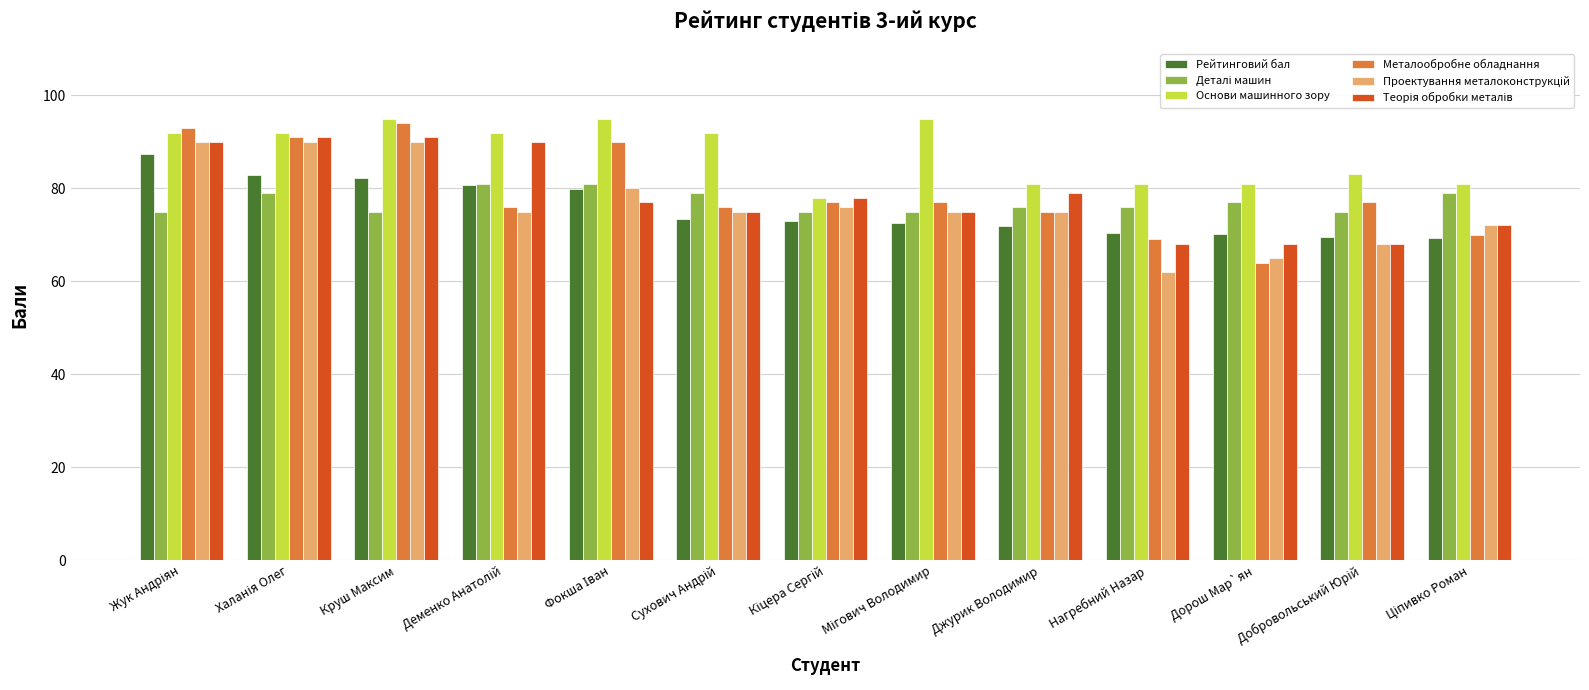

At which label does Металообробне обладнання reach its peak?

Круш Максим